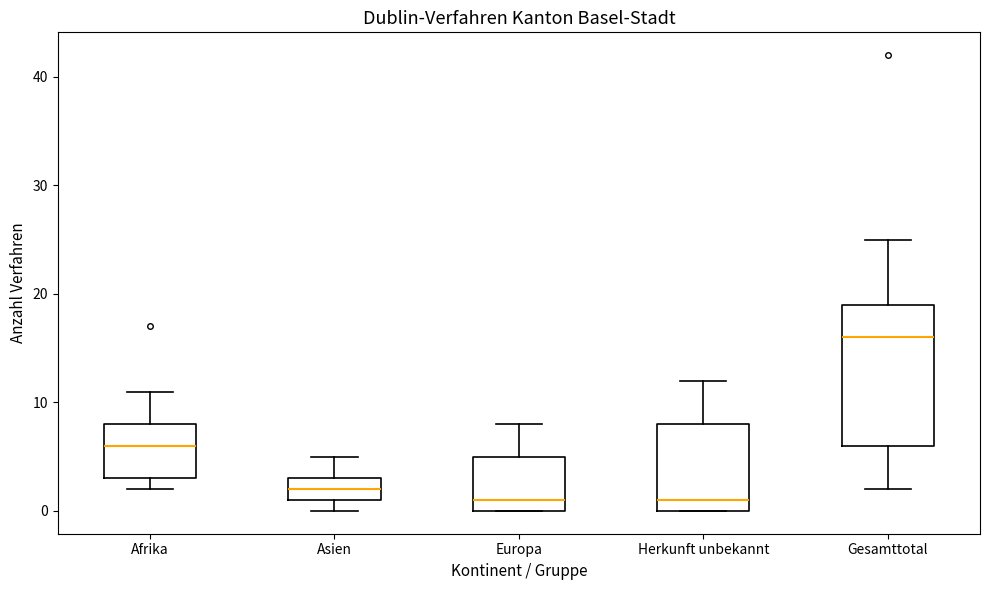

Reading left to right, transcribe this box plot: for each box, give where its median line is, the range the box spans, and where its two whiskers end, as read against the y-axis. The values are not printed on the chart, so give them approximately, as read against the axis.

Afrika: median 6, box 3 to 8, whiskers 2 to 11
Asien: median 2, box 1 to 3, whiskers 0 to 5
Europa: median 1, box 0 to 5, whiskers 0 to 8
Herkunft unbekannt: median 1, box 0 to 8, whiskers 0 to 12
Gesamttotal: median 16, box 6 to 19, whiskers 2 to 25